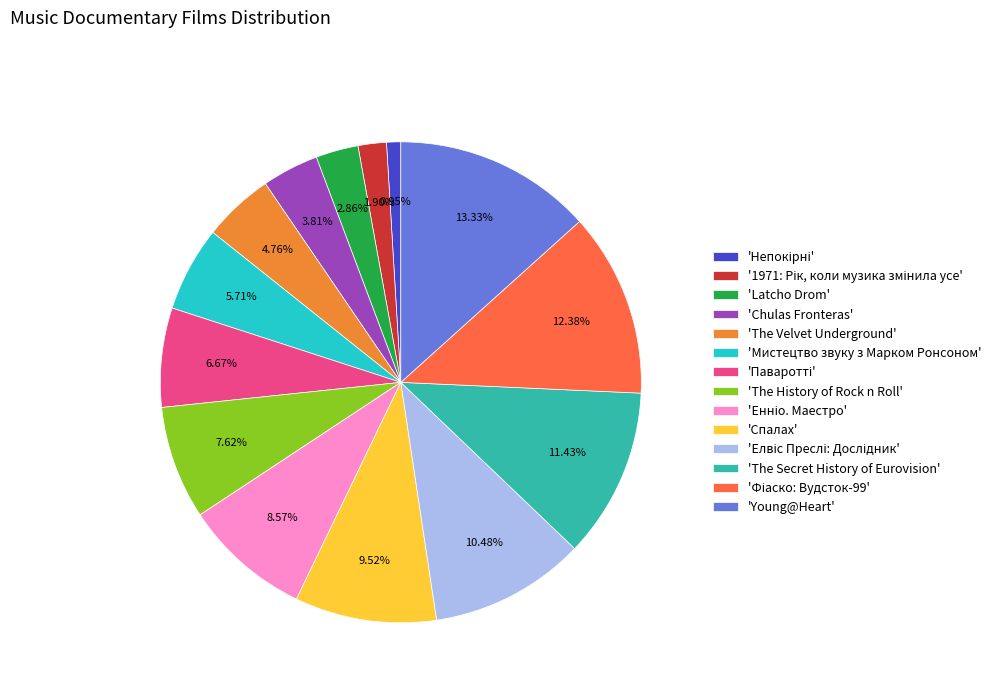

What is the ratio of the value at 'Мистецтво звуку з Марком Ронсоном' to the value at 'The Velvet Underground'?

1.2